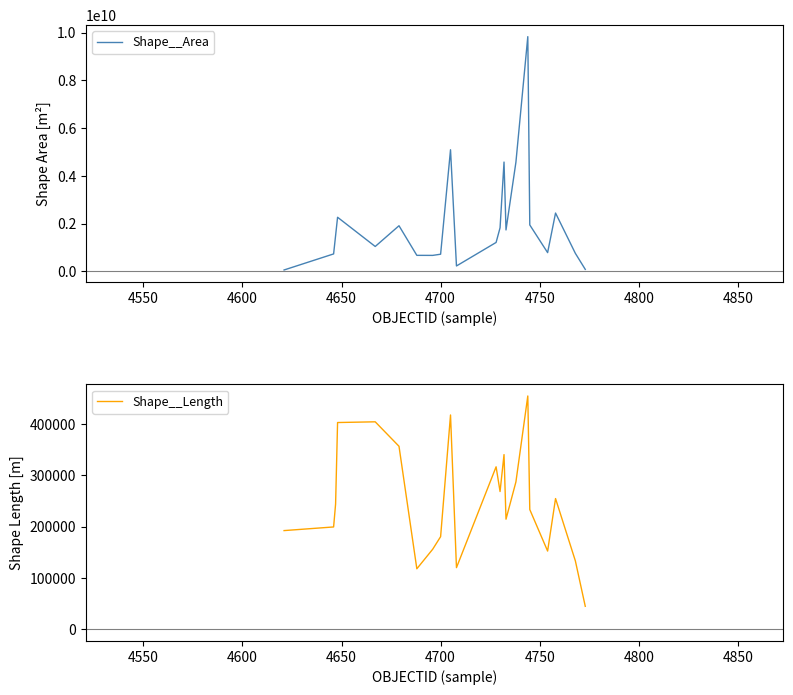

Is this an area chart (filled region under the line)?

No